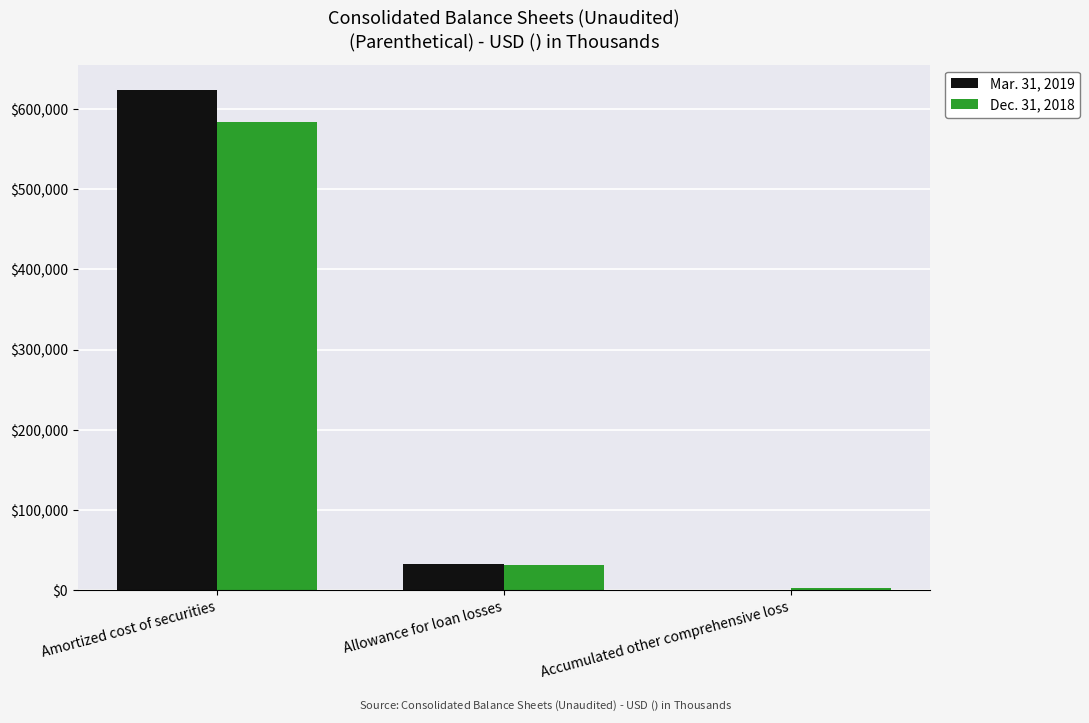

Reading left to right, extract all data points from this chart.

Mar. 31, 2019: Amortized cost of securities=624112	Allowance for loan losses=32896	Accumulated other comprehensive loss=760
Dec. 31, 2018: Amortized cost of securities=583444	Allowance for loan losses=31974	Accumulated other comprehensive loss=2457